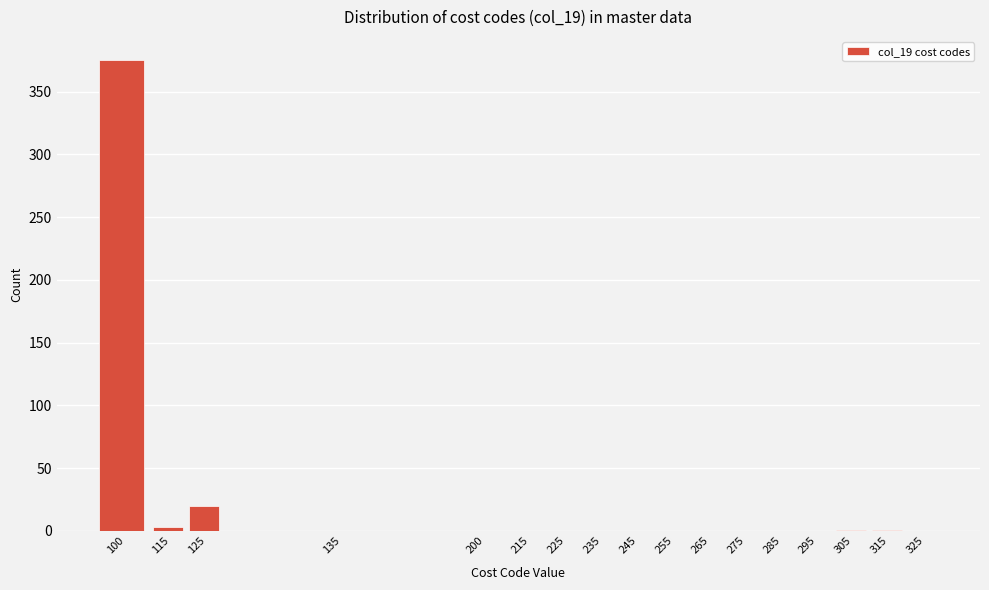

What is the sum of all values?

400